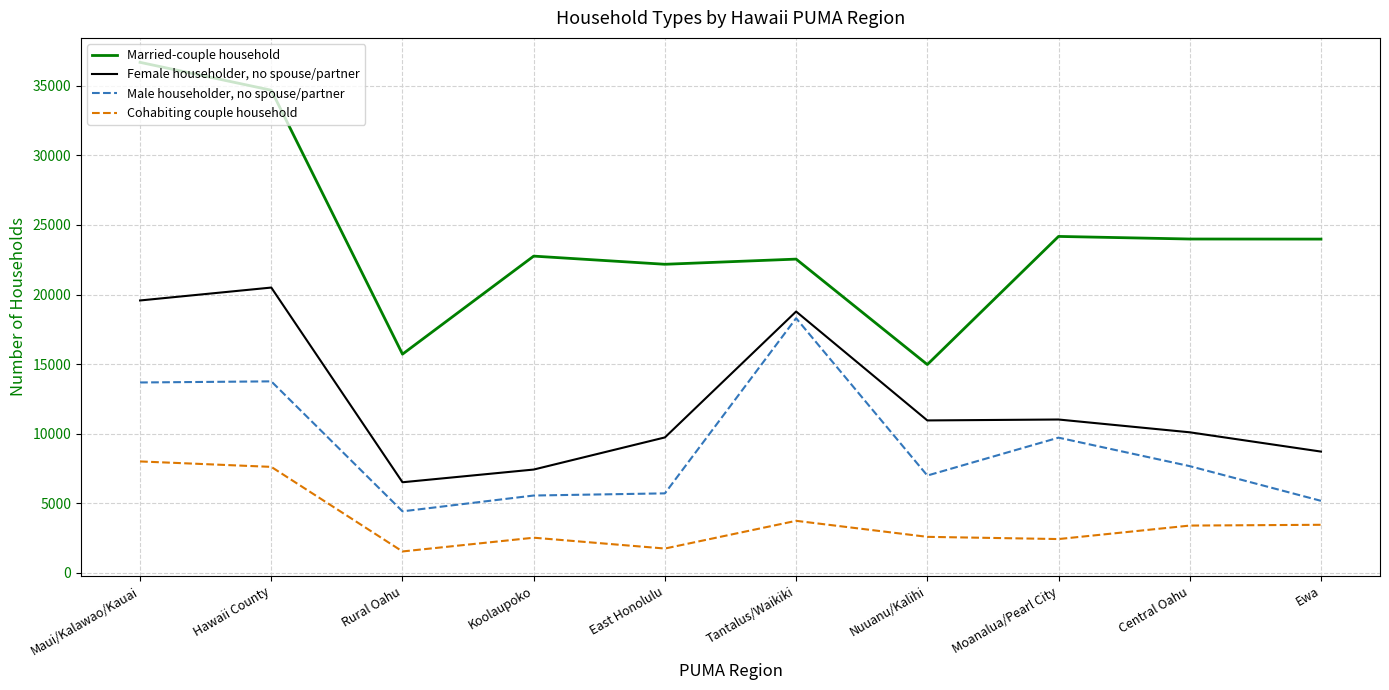

List the series in order of their overall mean, lowest first.

Cohabiting couple household, Male householder, no spouse/partner, Female householder, no spouse/partner, Married-couple household